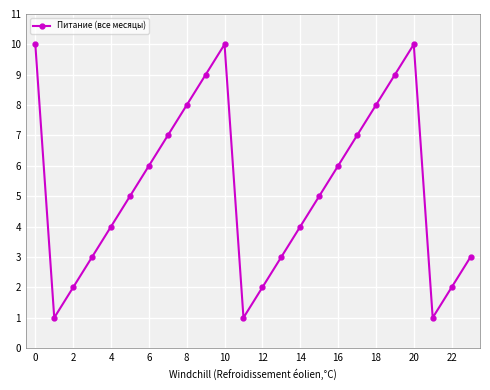

Does the chart display data point markers on the line(s)?

Yes